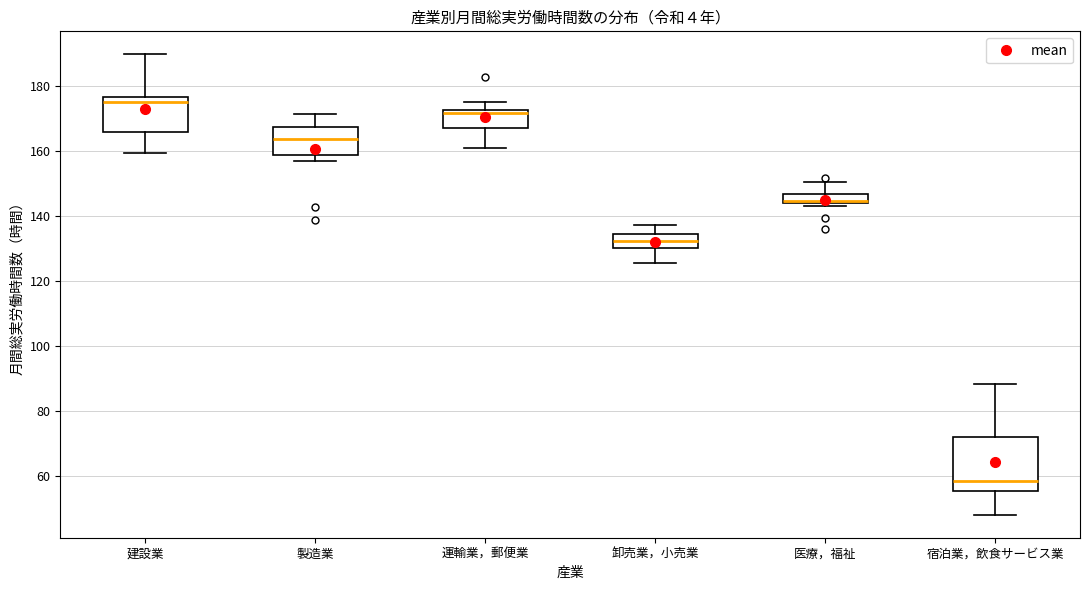

Reading left to right, transcribe this box plot: for each box, give where its median line is, the range the box spans, and where its two whiskers end, as read against the y-axis. The values are not printed on the chart, so give them approximately, as read against the axis.

建設業: median 176 (just below the box's upper edge), box 166 to 176, whiskers 160 to 190
製造業: median 164, box 158 to 168, whiskers 156 to 172
運輸業，郵便業: median 172 (just below the box's upper edge), box 168 to 172, whiskers 160 to 174
卸売業，小売業: median 132, box 130 to 134, whiskers 126 to 138
医療，福祉: median 144 (just above the box's lower edge), box 144 to 146, whiskers 144 (just below the box's lower edge) to 150
宿泊業，飲食サービス業: median 58, box 56 to 72, whiskers 48 to 88